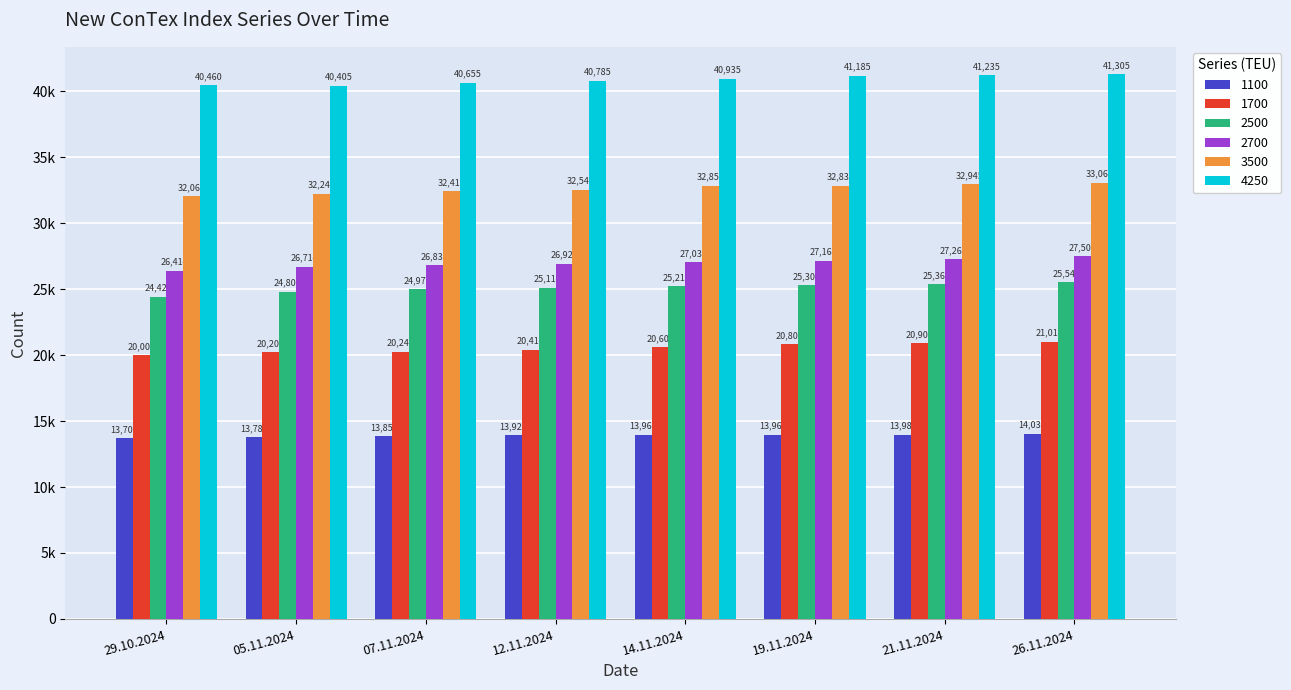

What is the lowest value of the 3500 series?

32060